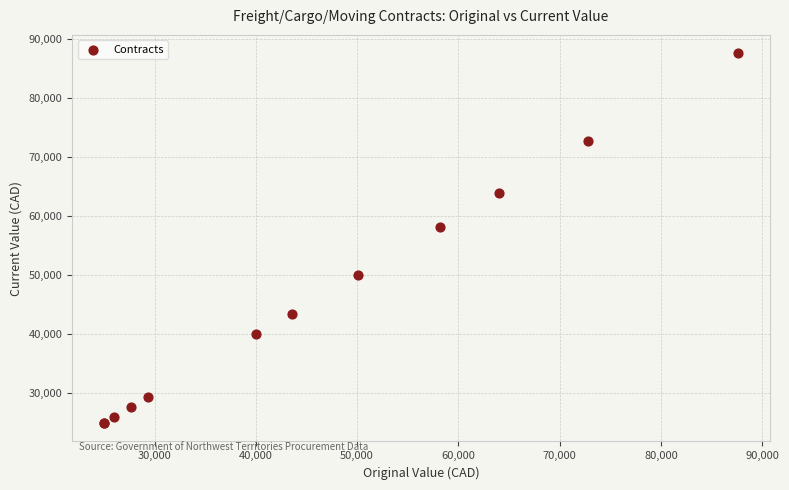

What Y value in the scatter plot is closest to 56310?

58150.0